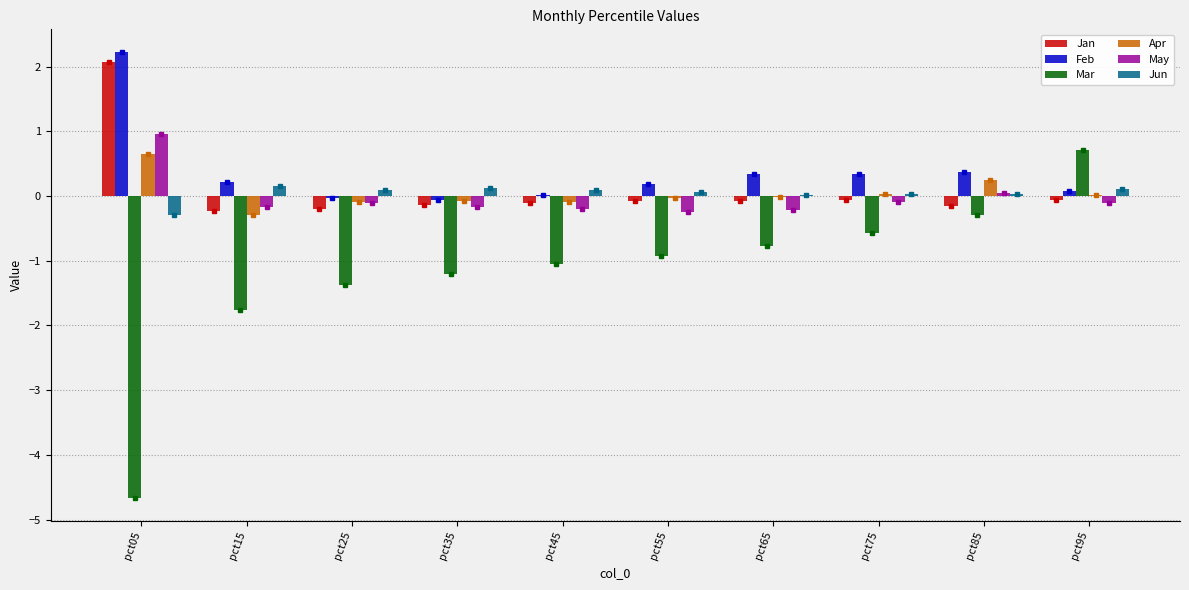

Between pct45 and pct95, which series saw the biggest shift?

Mar